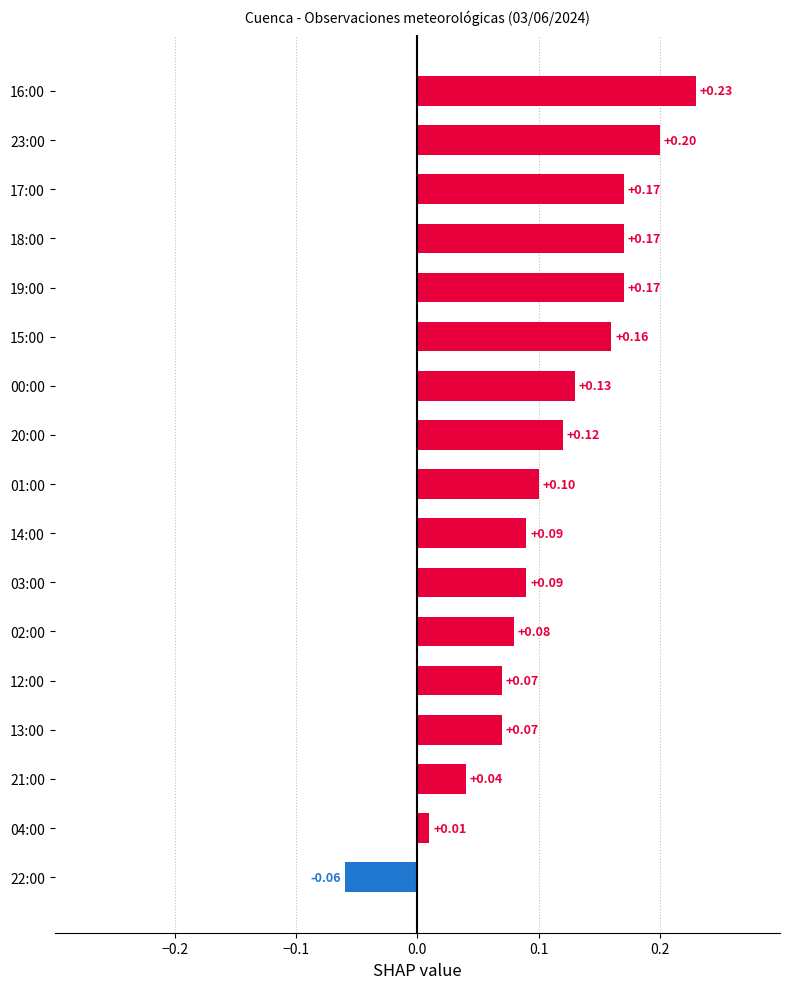

Which has a higher value, 02:00 or 21:00?

02:00